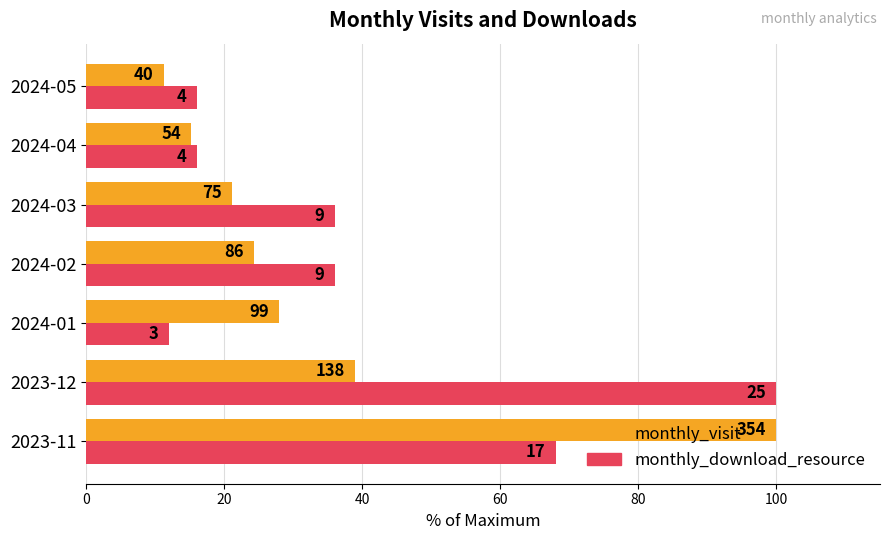

What are all the series names shown in the legend?

monthly_visit, monthly_download_resource